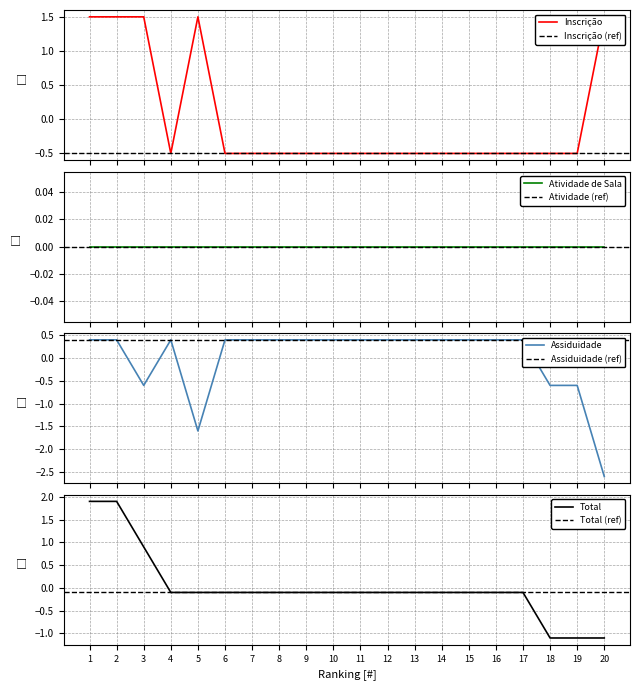

How many data points in Total are less than 0?

17